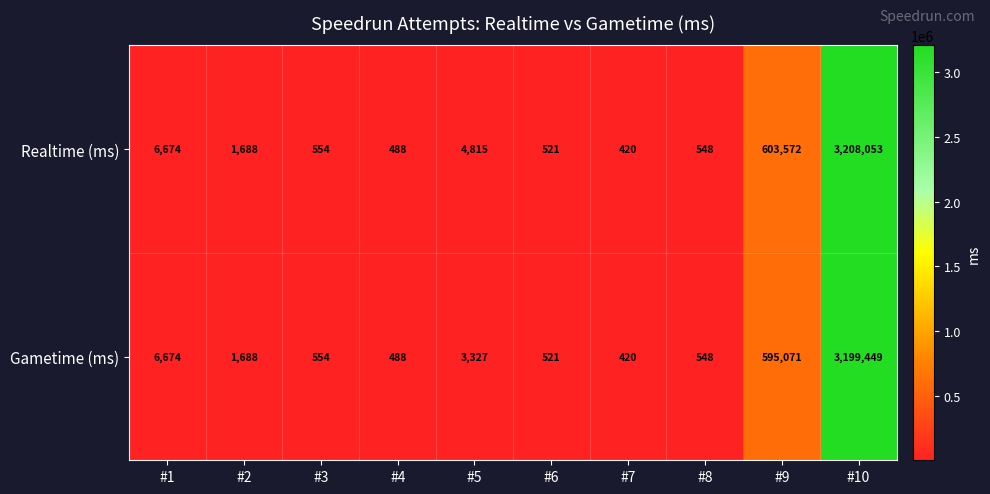

At which category is the sum across all series the highest?

#10